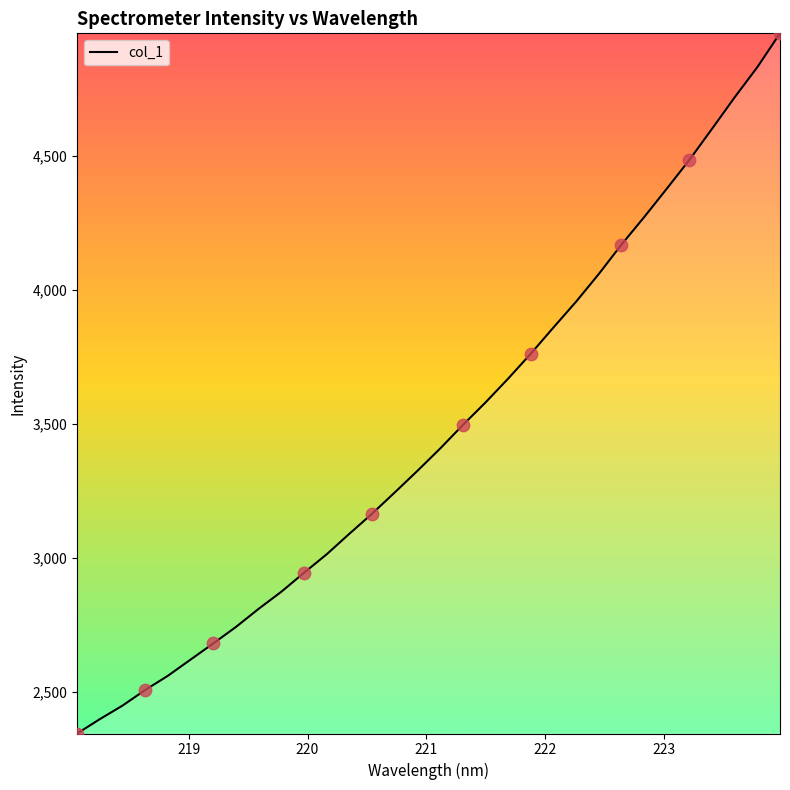

What is the maximum value shown in the chart?

4956.0